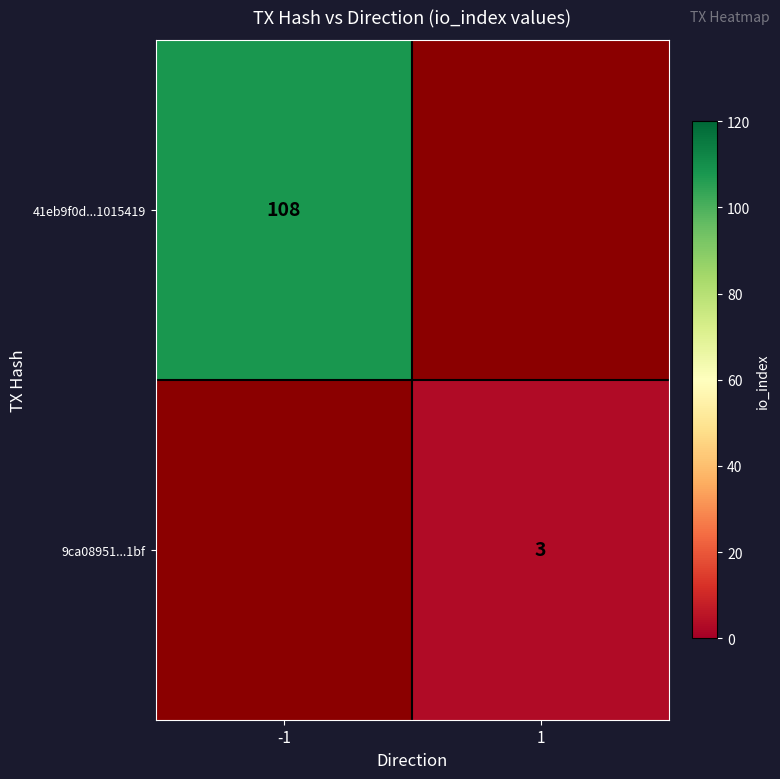

True or false: 41eb9f0d...1015419 has a value of 41 at -1.

False